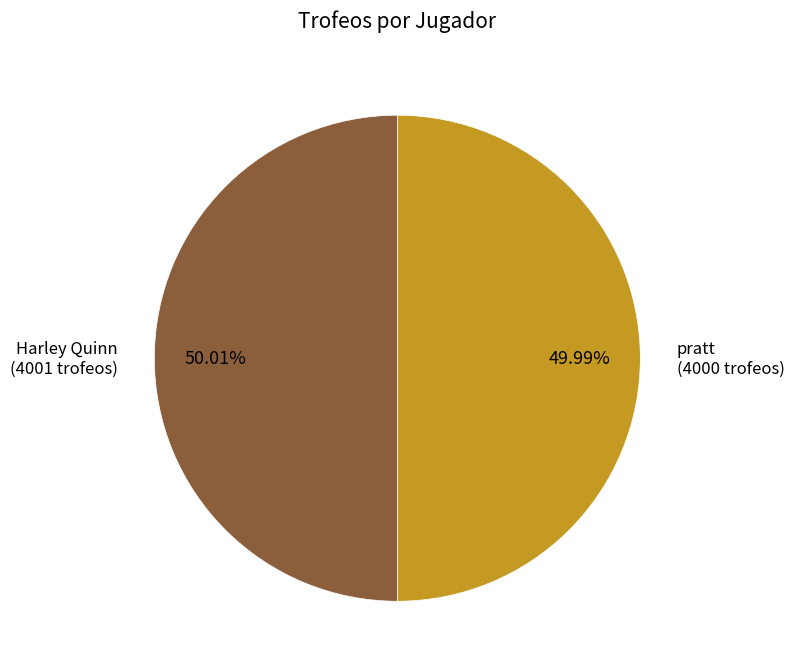

Is there any slice that represents more than half of the pie?

Yes